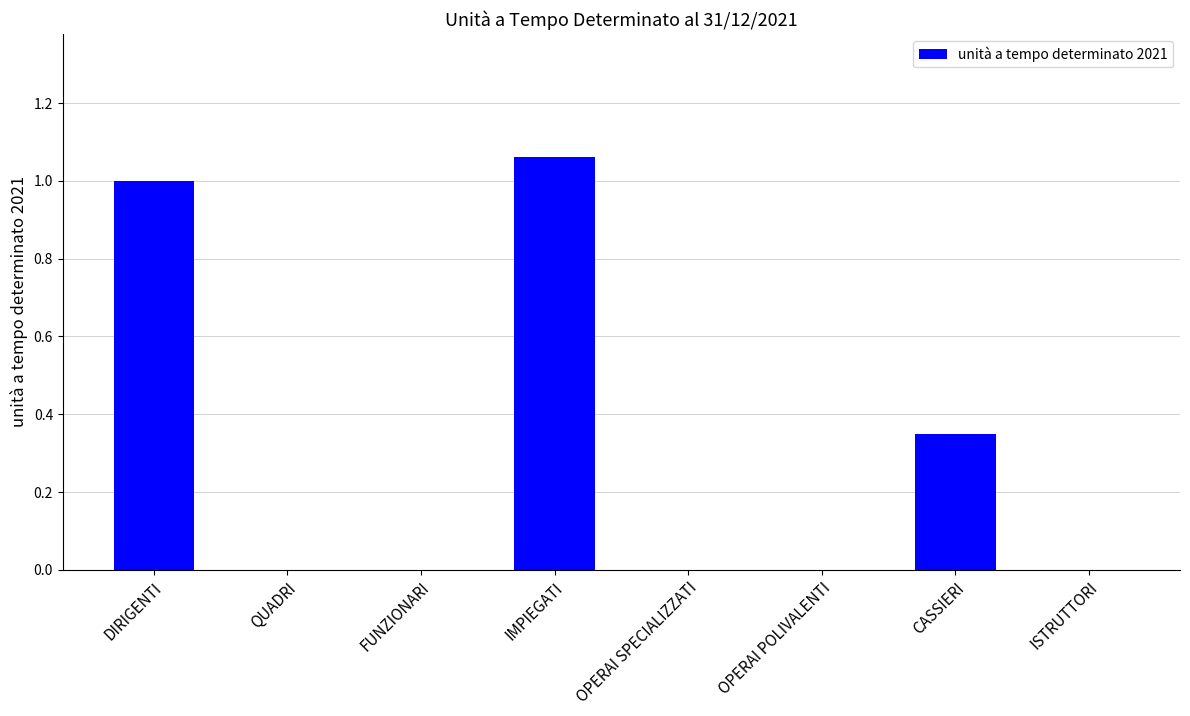

What is the sum of all values?

2.4